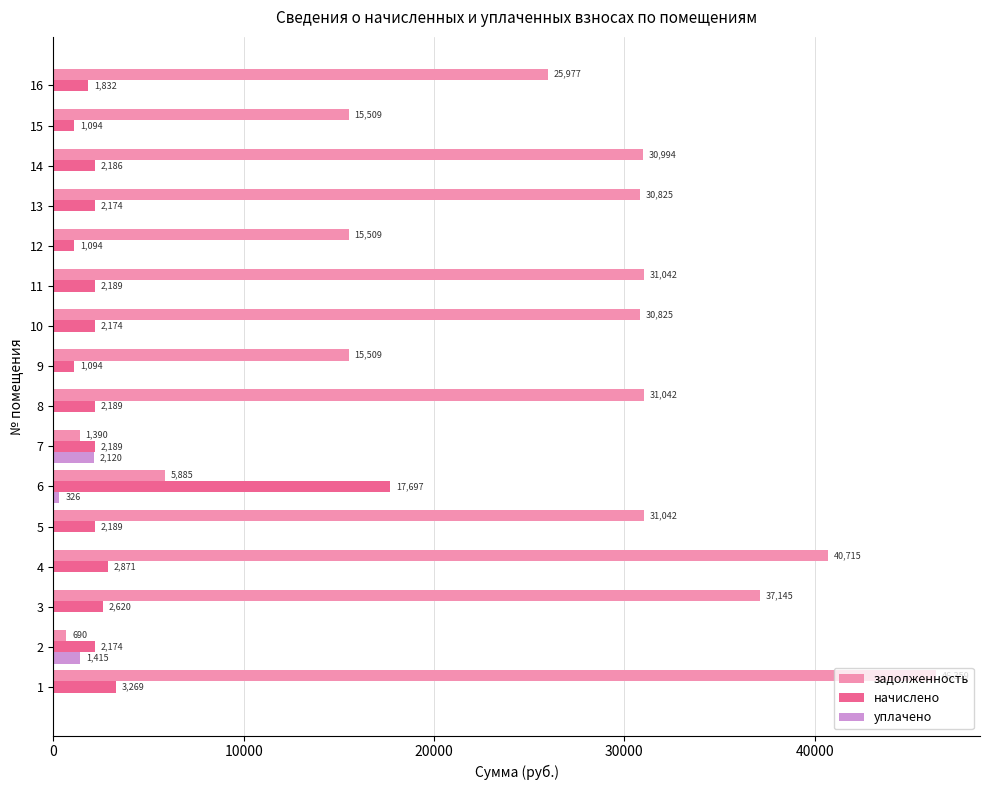

Which series changed the most between 9 and 11?

задолженность